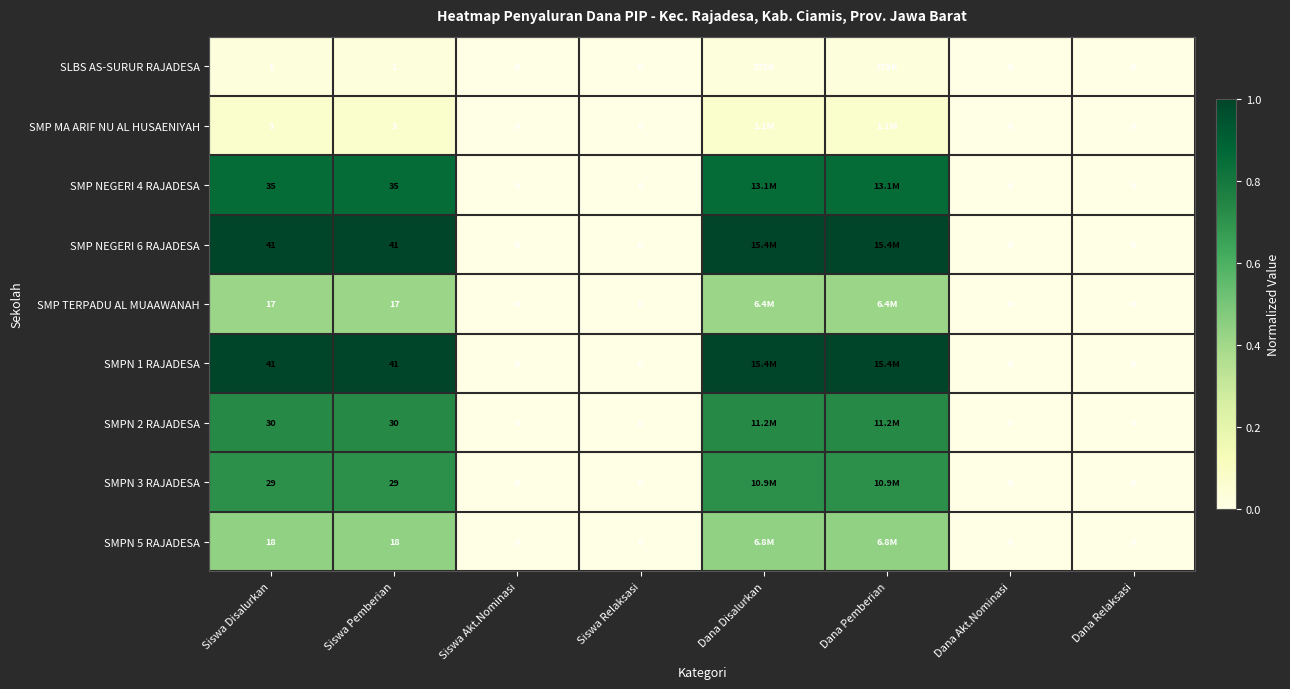

Is the value of SMPN 5 RAJADESA at Siswa Disalurkan greater than the value of SLBS AS-SURUR RAJADESA at Dana Akt.Nominasi?

Yes